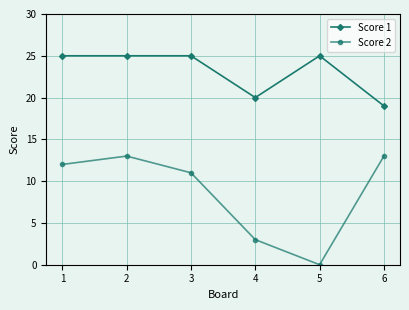

Which series has the largest total across all categories?

Score 1